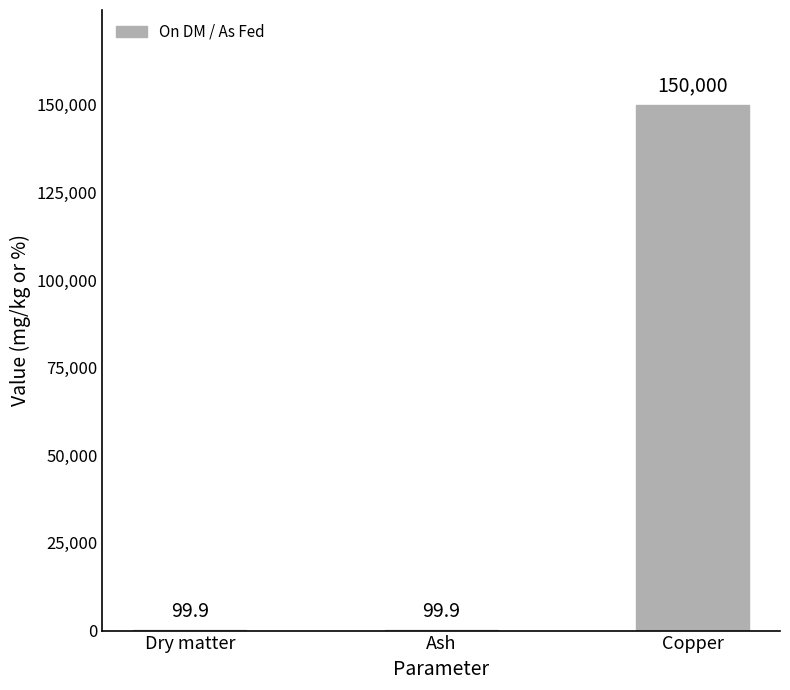

What is the approximate value at Dry matter?

99.9